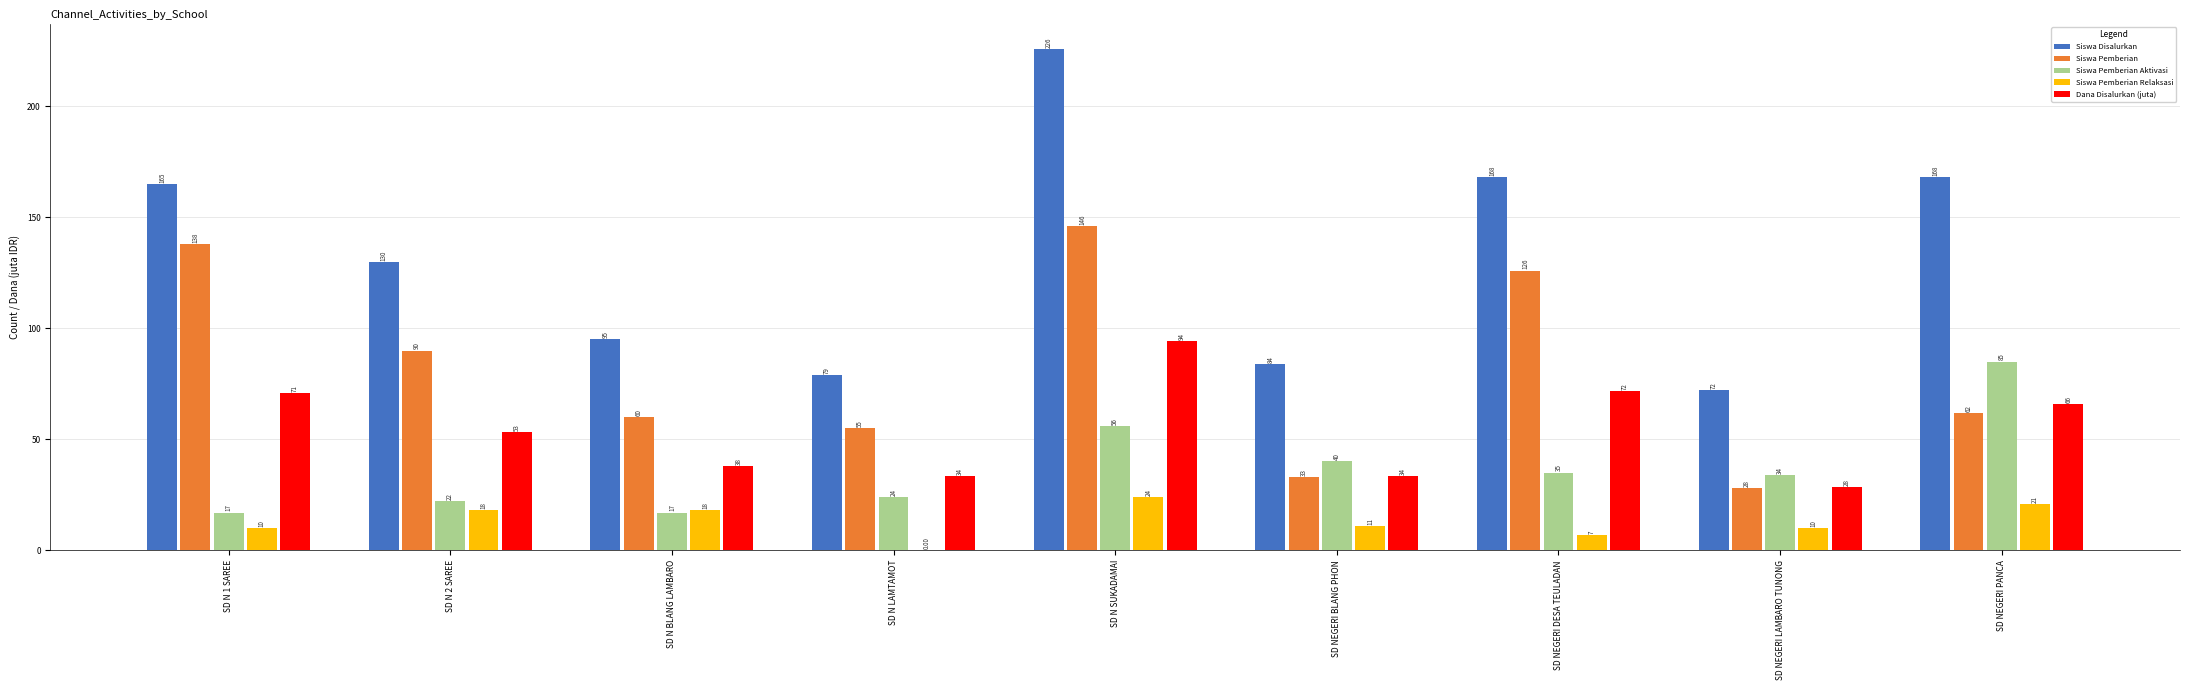

What is the total value across all series at SD NEGERI DESA TEULADAN?

407.6